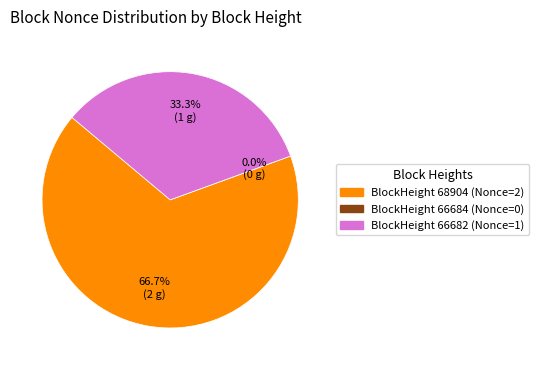

How many segments does this pie chart have?

3